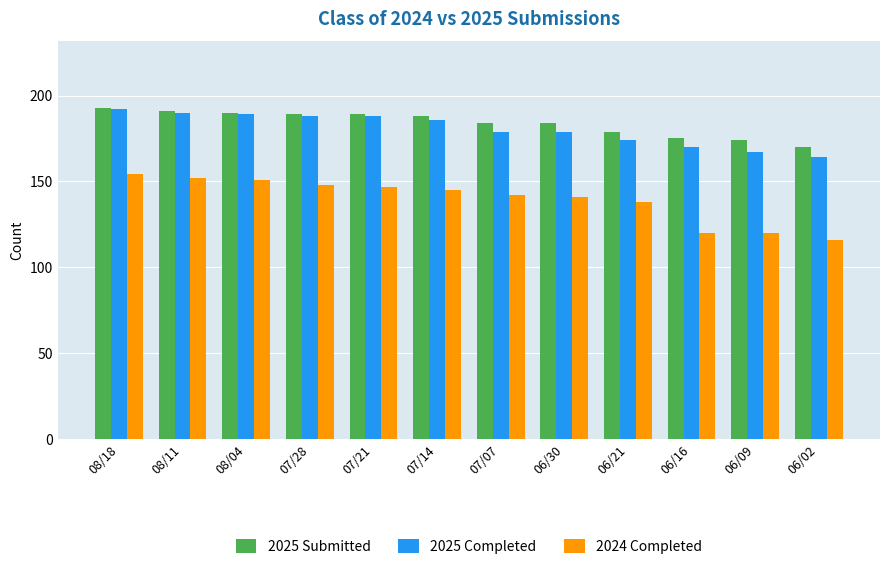

What is the difference between the maximum and minimum values in the 2025 Submitted series?

23